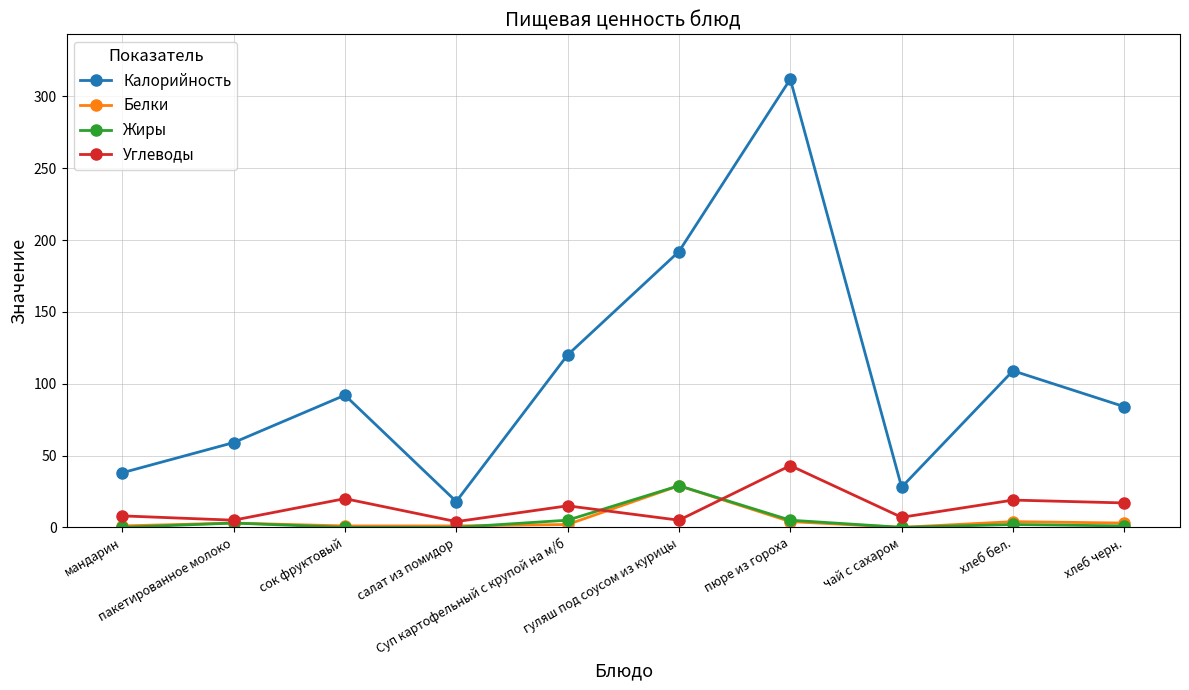

What is the lowest value of the Калорийность series?

18